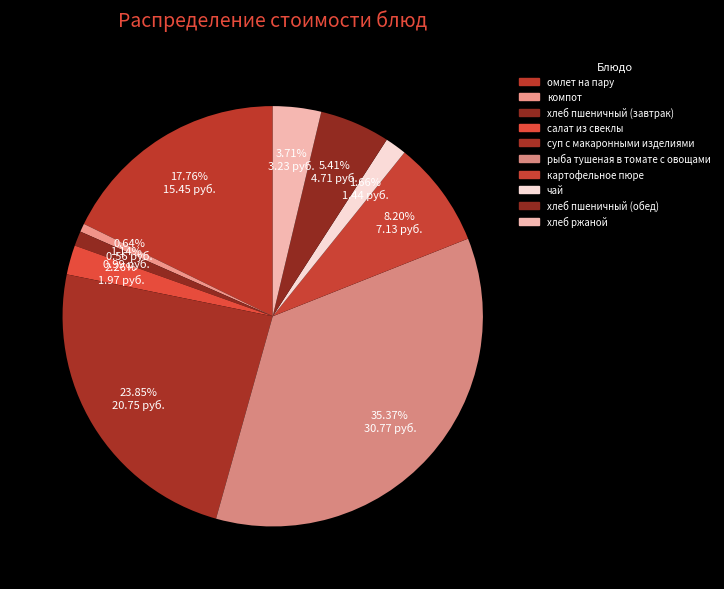

What is the smallest slice in the pie chart?

компот